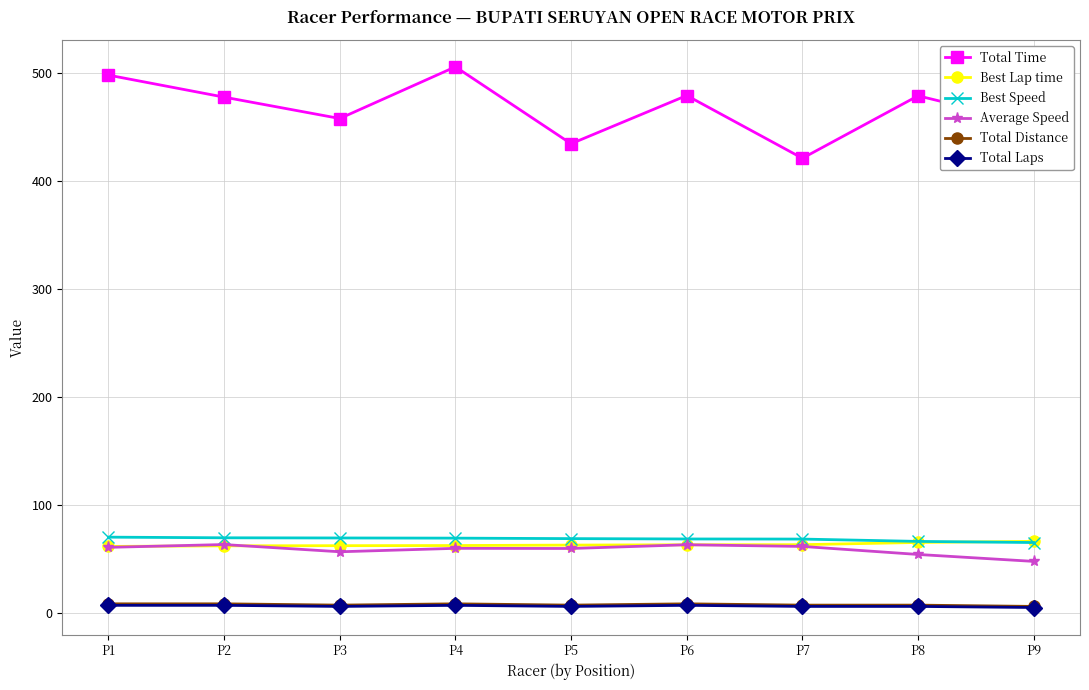

What value does the Average Speed series have at P4?

59.8